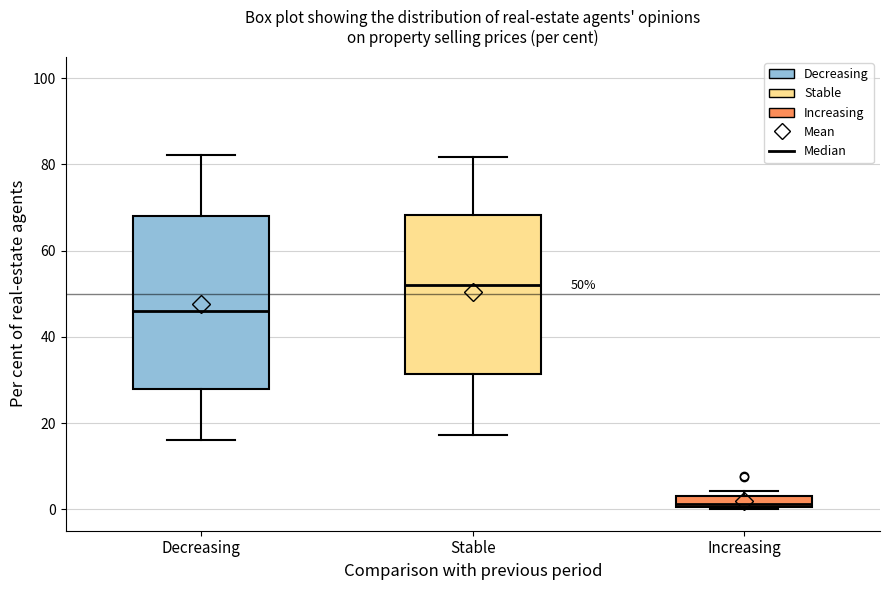

Comparing the boxes themselves (not the whiskers), which one is the tallest?

Decreasing